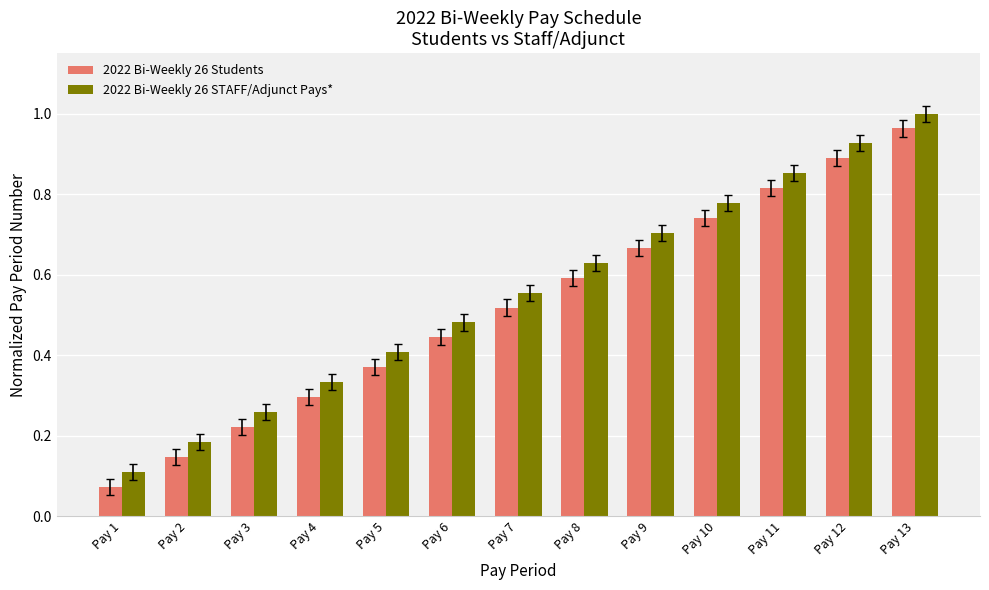

What is the sum of all 2022 Bi-Weekly 26 Students values?

6.7